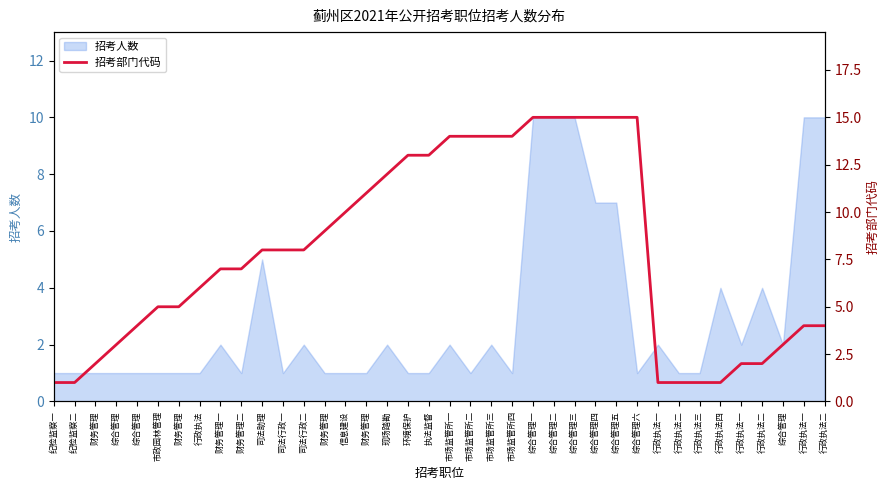

What is the maximum value shown in the chart?

15